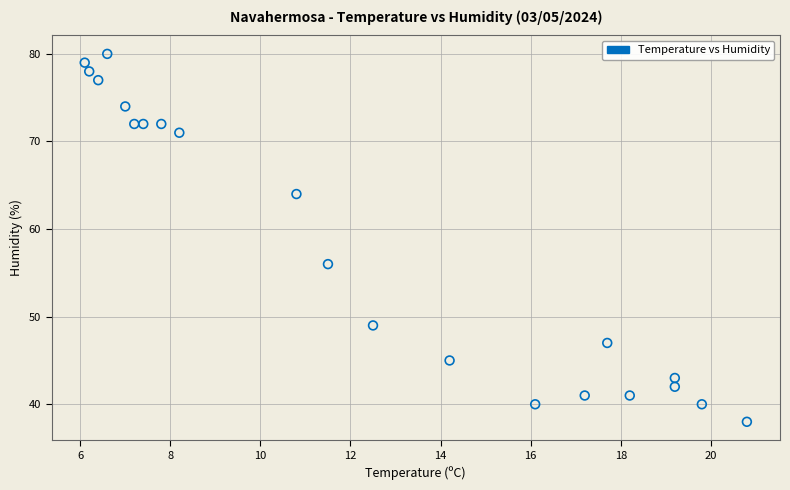

What is the range of Y values (max minus min)?

42